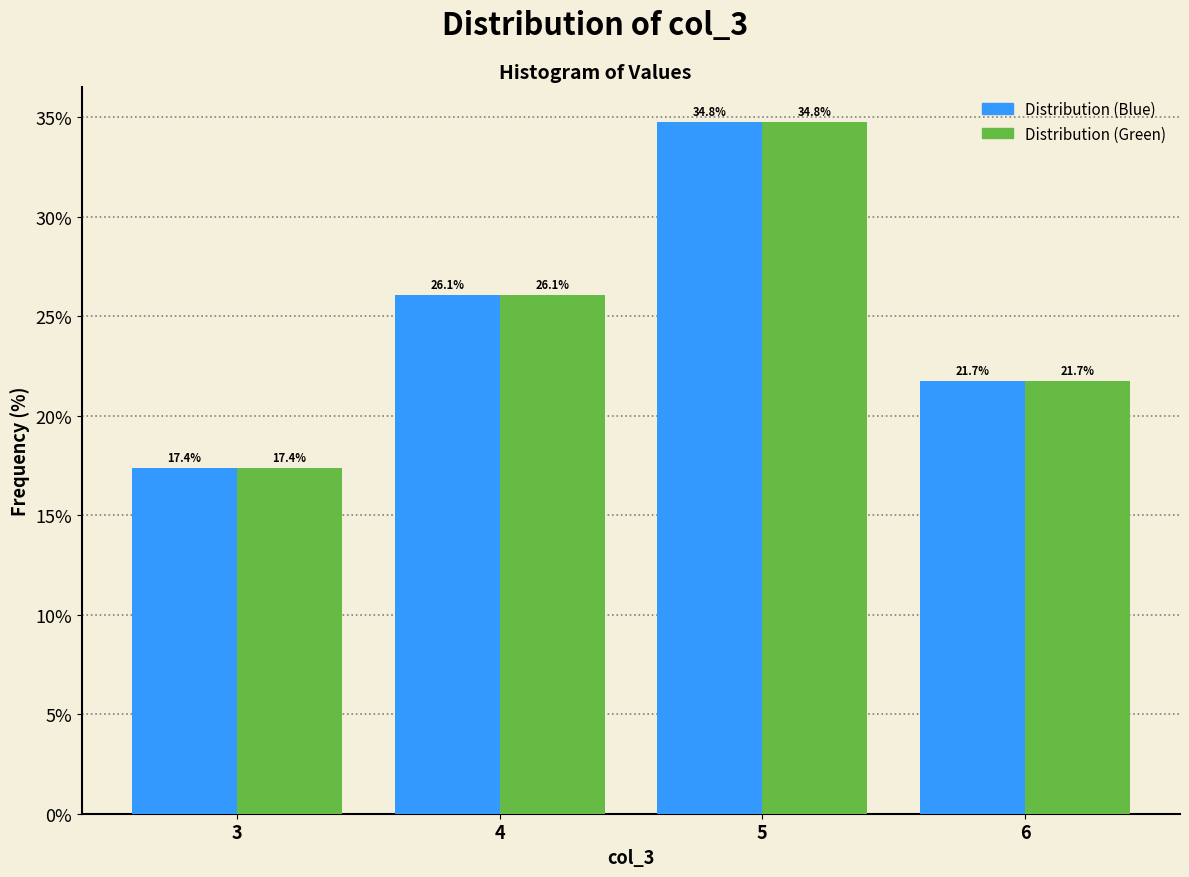

Reading left to right, list all the values displayed in this chart.

Distribution (Blue): 17.4	26.1	34.8	21.7
Distribution (Green): 17.4	26.1	34.8	21.7